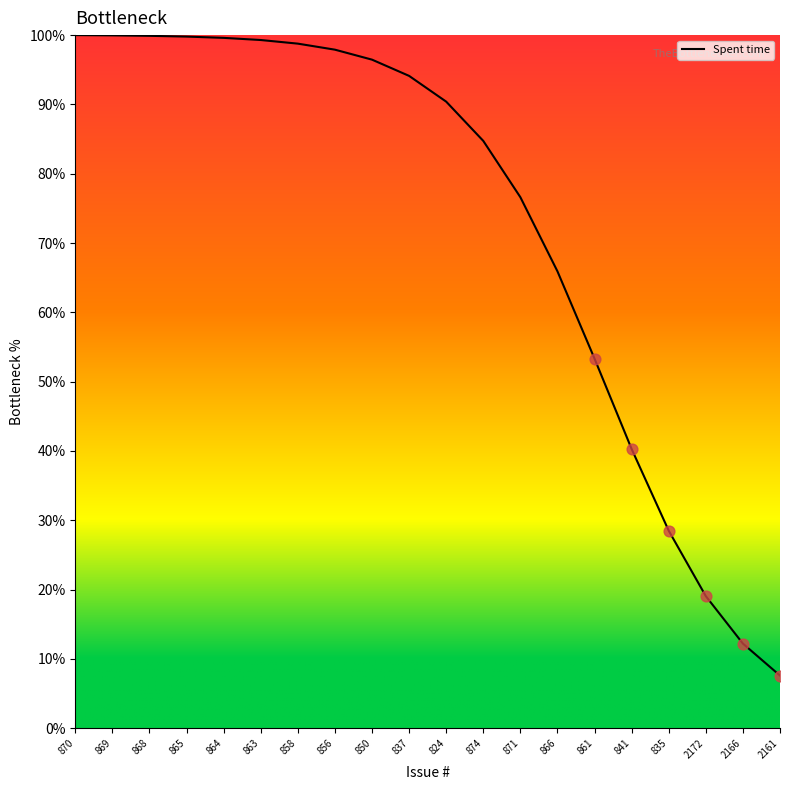

Between 866 and 861, which is larger?

866